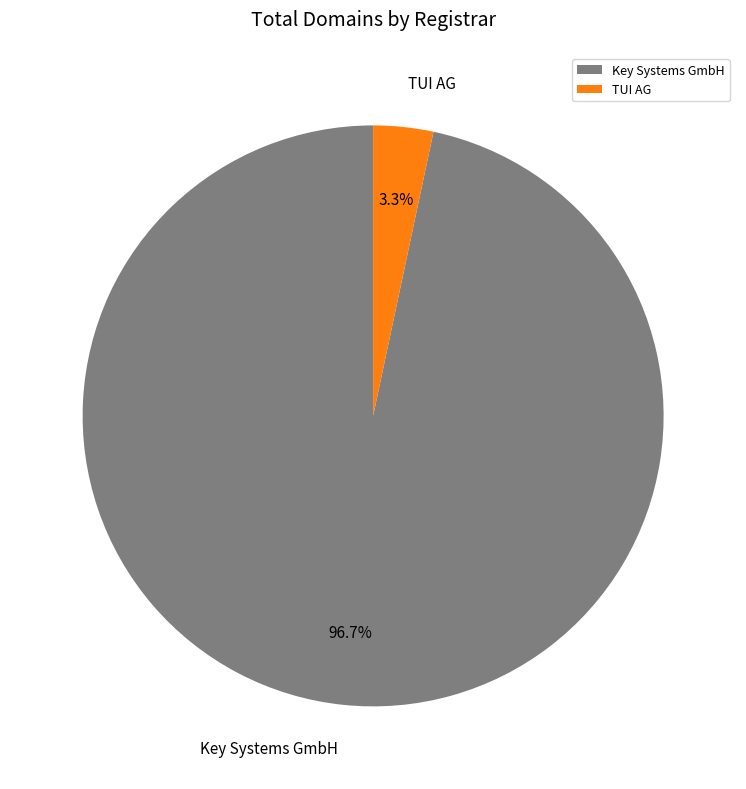

How many segments does this pie chart have?

2